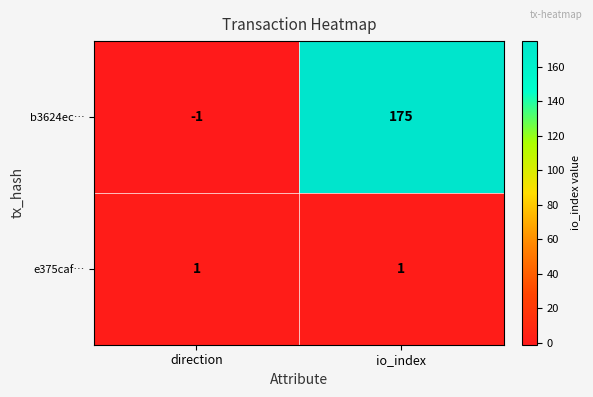

The value of b3624ec… at io_index is 175. True or false?

True